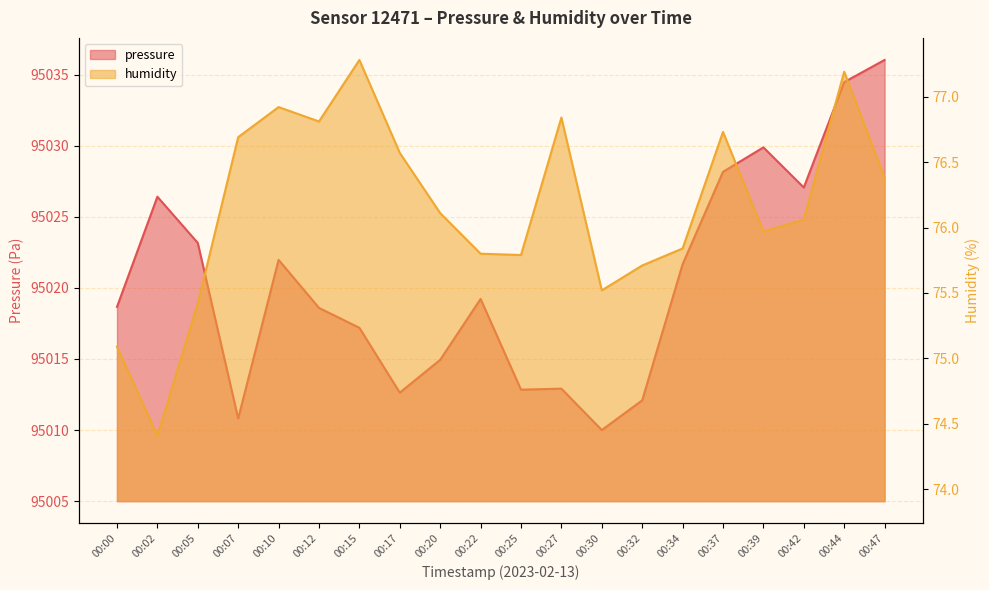

True or false: humidity has a value of 75.8 at 00:25.

True